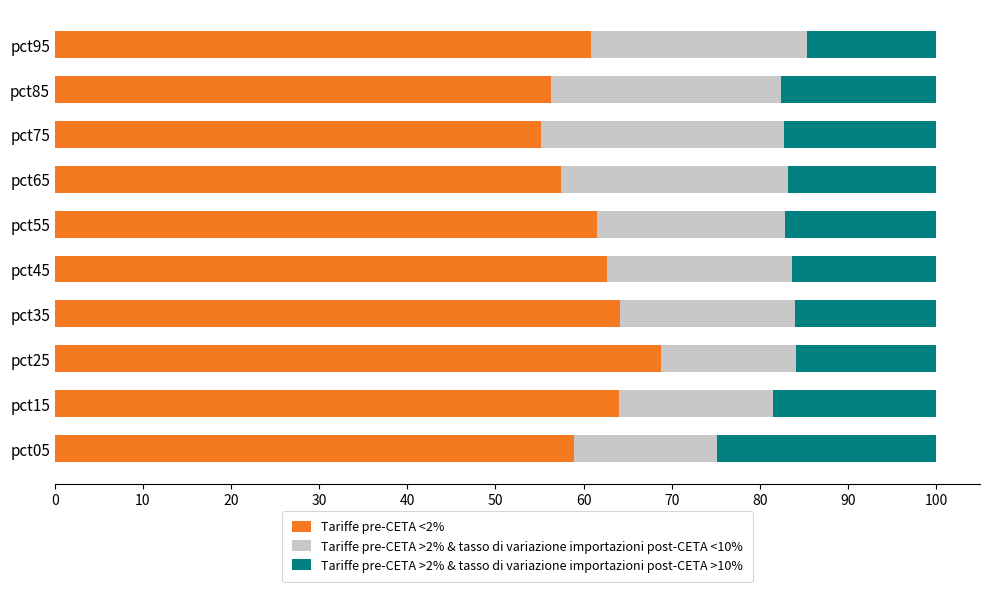

What is the total value across all series at pct95?

100.0